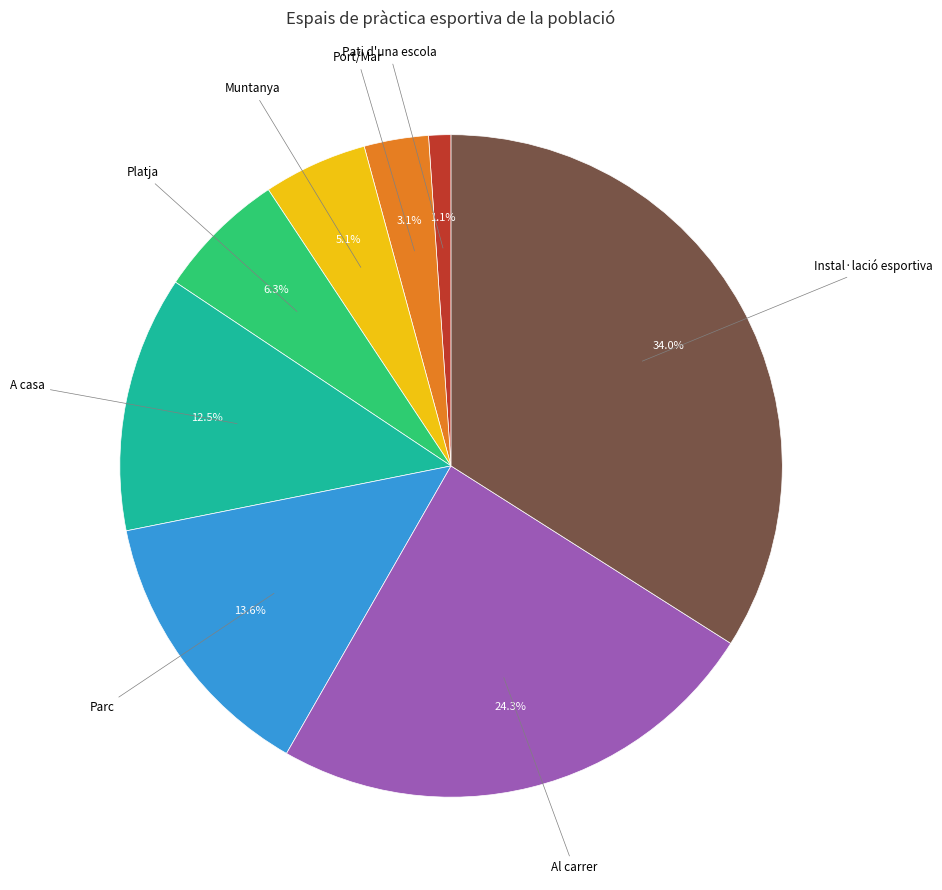

Is there any slice that represents more than half of the pie?

No